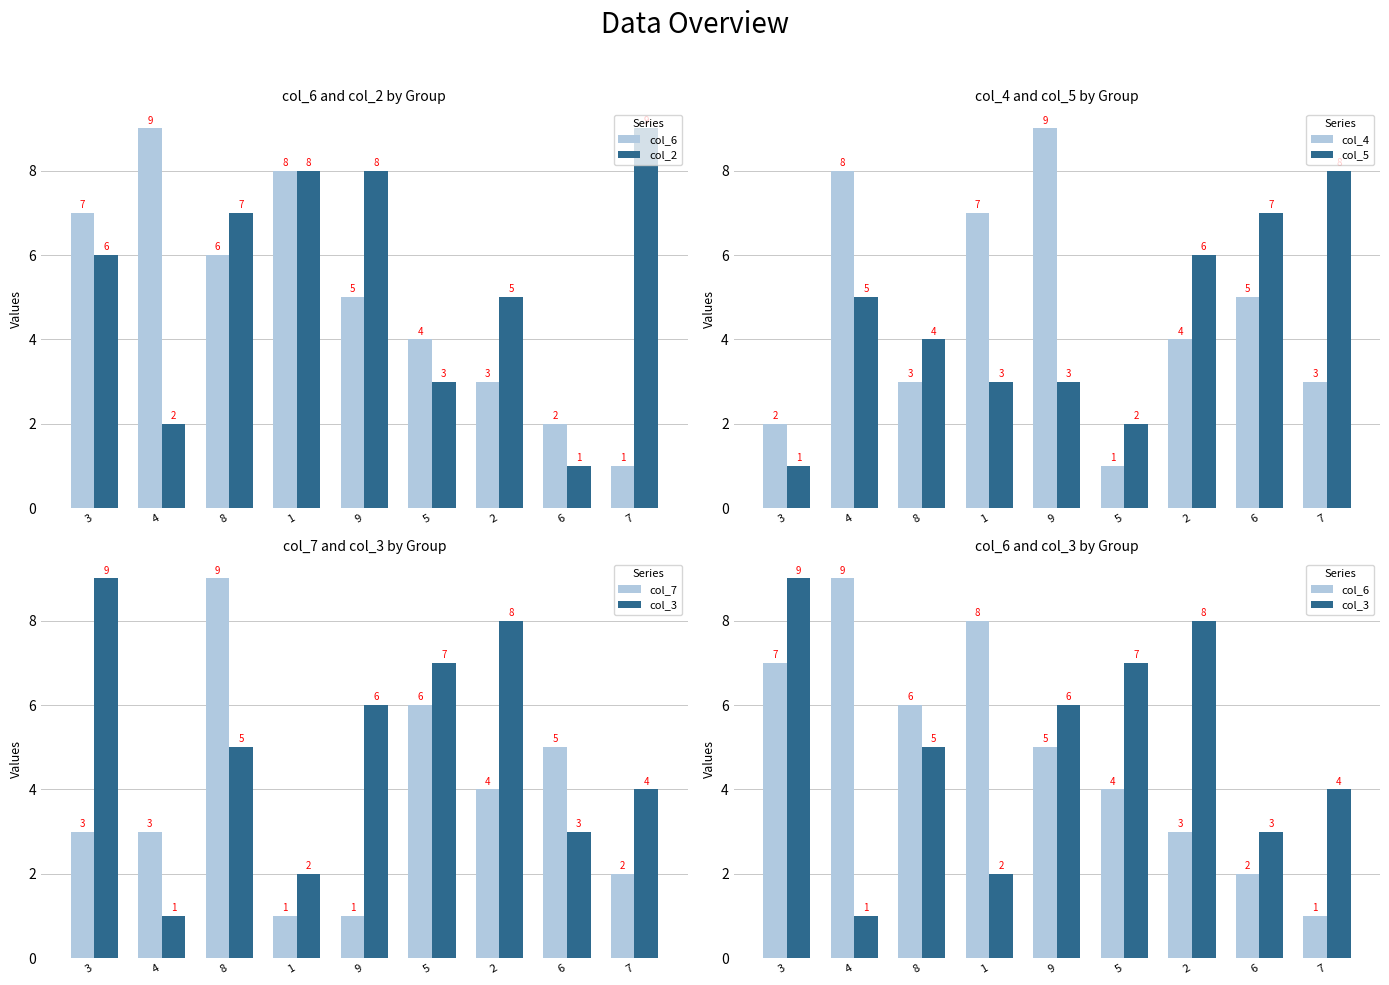

What is the label of the 9th bar from the left?

7